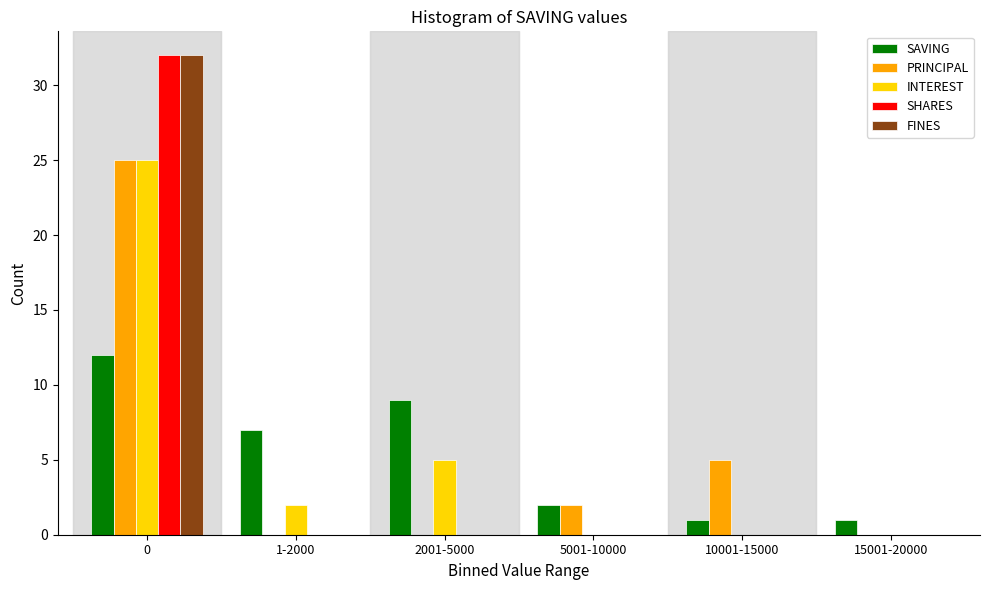

Reading right to left, extract all data points from this chart.

SAVING: 15001-20000=1	10001-15000=1	5001-10000=2	2001-5000=9	1-2000=7	0=12
PRINCIPAL: 15001-20000=0	10001-15000=5	5001-10000=2	2001-5000=0	1-2000=0	0=25
INTEREST: 15001-20000=0	10001-15000=0	5001-10000=0	2001-5000=5	1-2000=2	0=25
SHARES: 15001-20000=0	10001-15000=0	5001-10000=0	2001-5000=0	1-2000=0	0=32
FINES: 15001-20000=0	10001-15000=0	5001-10000=0	2001-5000=0	1-2000=0	0=32